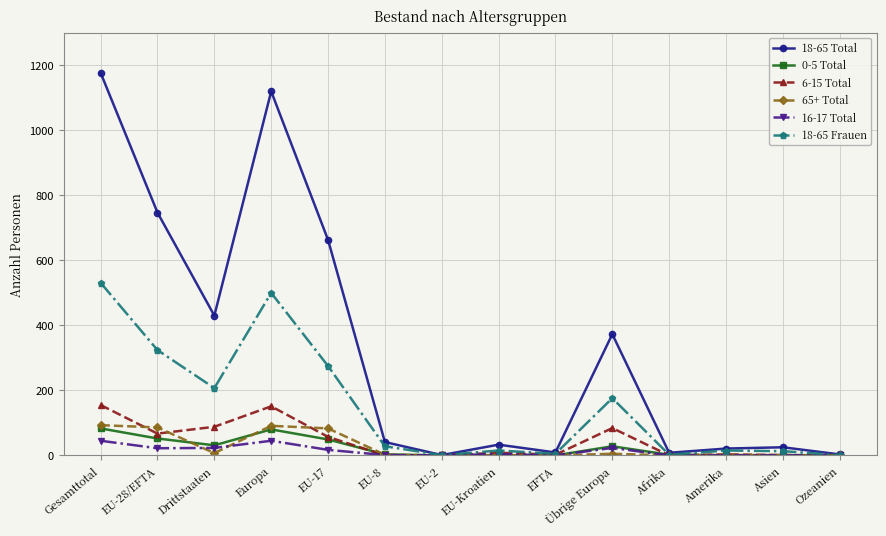

True or false: 16-17 Total has more than 0 points higher than both neighbors.

True